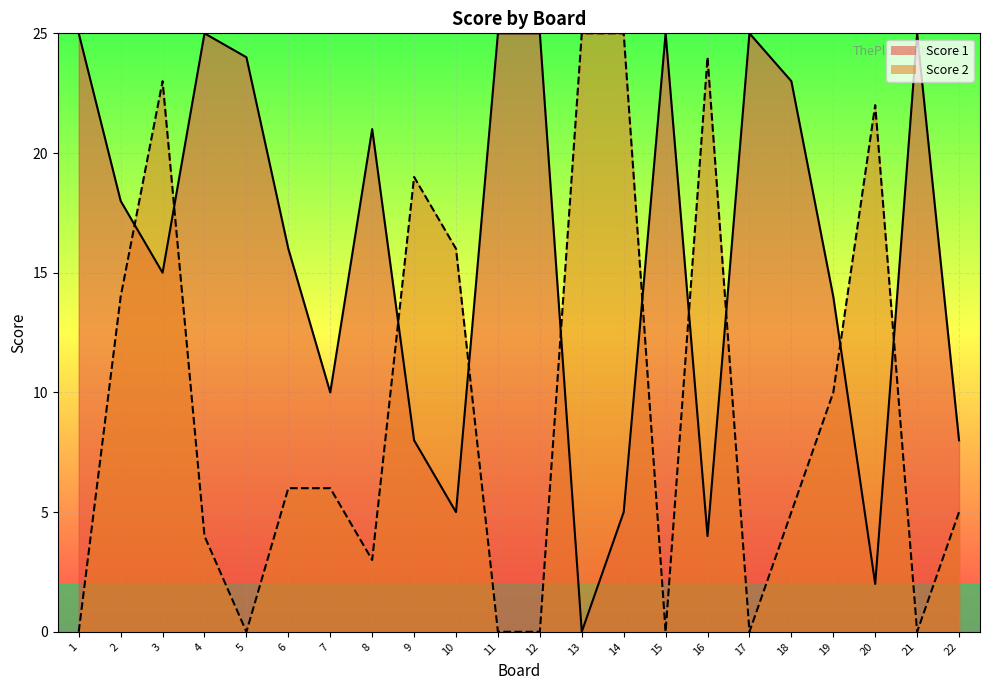

Reading left to right, extract all data points from this chart.

Score 1: 1=25	2=18	3=15	4=25	5=24	6=16	7=10	8=21	9=8	10=5	11=25	12=25	13=0	14=5	15=25	16=4	17=25	18=23	19=14	20=2	21=25	22=8
Score 2: 1=0	2=14	3=23	4=4	5=0	6=6	7=6	8=3	9=19	10=16	11=0	12=0	13=25	14=25	15=0	16=24	17=0	18=5	19=10	20=22	21=0	22=5